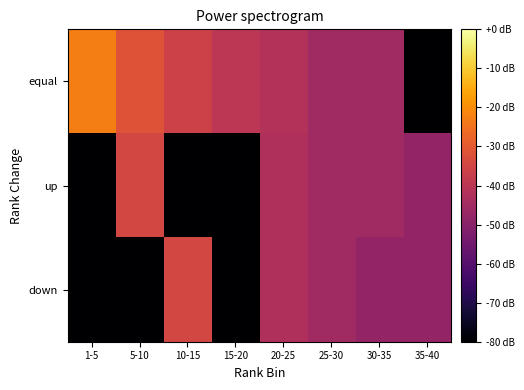

Reading left to right, list all the values displayed in this chart.

equal: 1-5=-22.7	5-10=-31.3	10-15=-36.0	15-20=-40.0	20-25=-41.8	25-30=-45.3	30-35=-45.3	35-40=-80.0
up: 1-5=-80.0	5-10=-34.7	10-15=-80.0	15-20=-80.0	20-25=-42.7	25-30=-45.3	30-35=-45.3	35-40=-48.0
down: 1-5=-80.0	5-10=-80.0	10-15=-34.7	15-20=-80.0	20-25=-42.7	25-30=-45.3	30-35=-48.0	35-40=-48.0